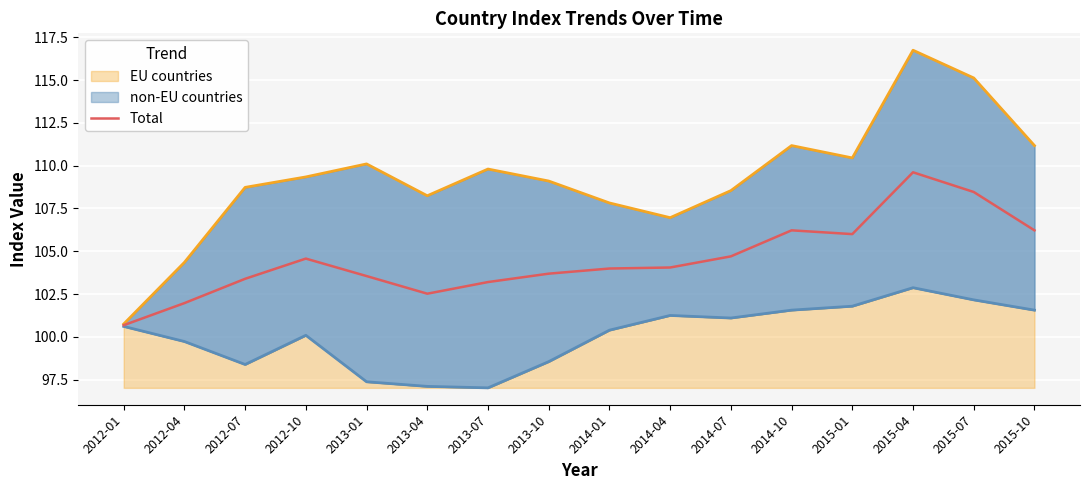

What is the label of the 7th point from the left?

2013-07